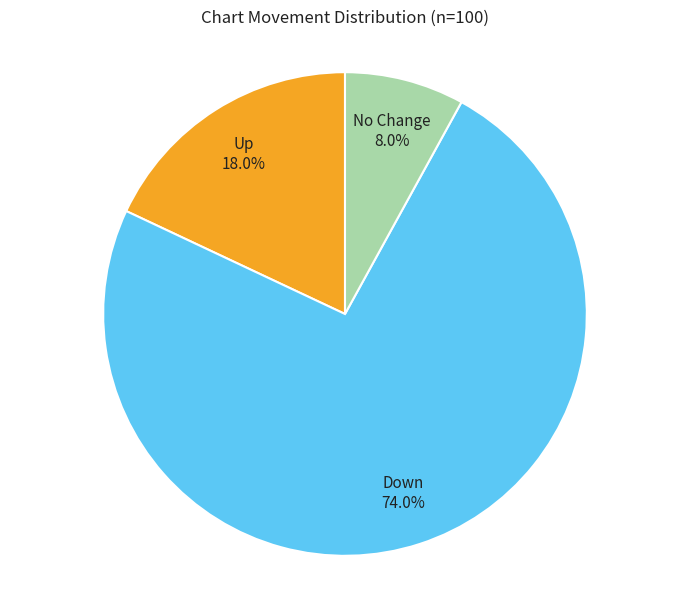

How many slices are in this pie chart?

3